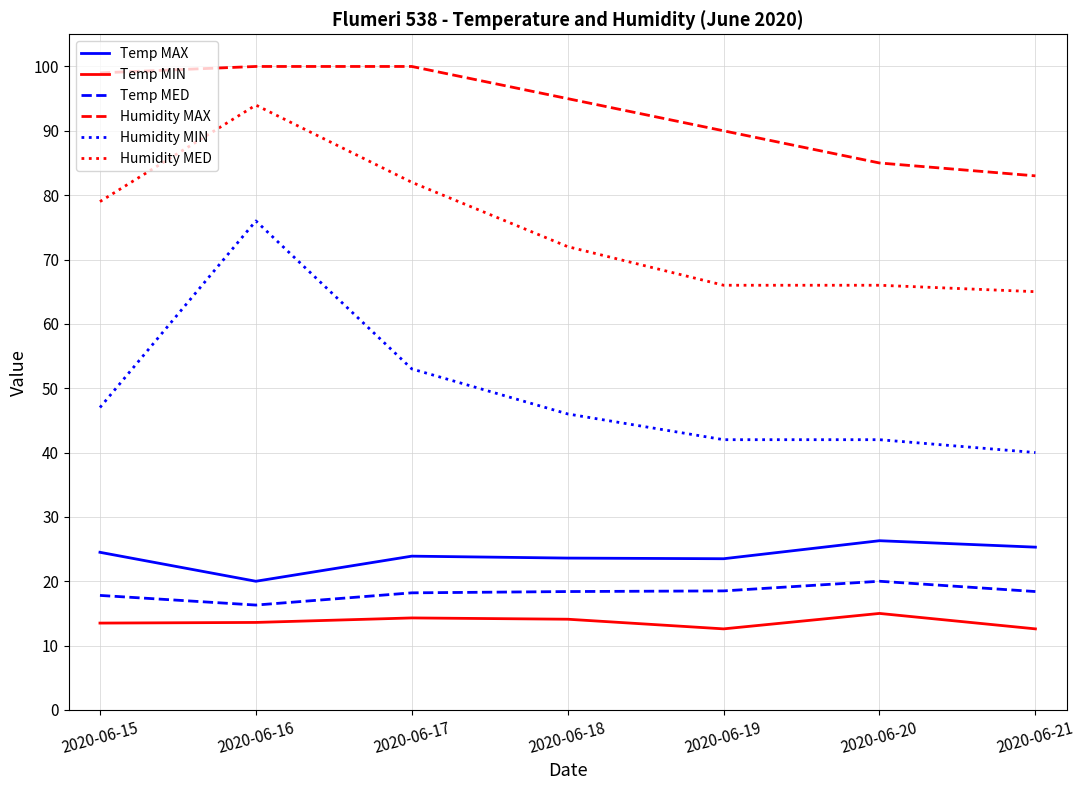

What is the difference between the highest and lowest values at 2020-06-21?

70.4